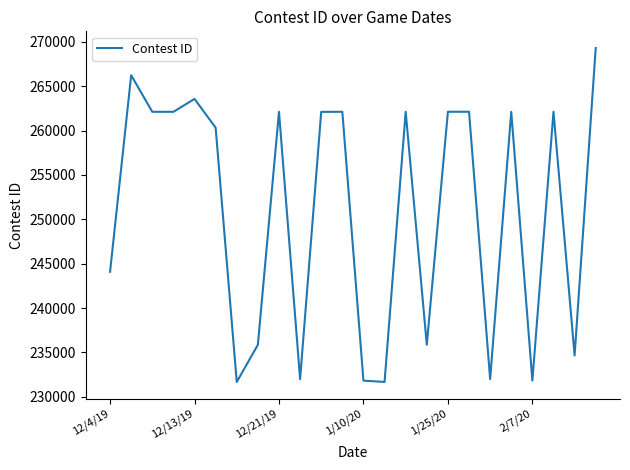

What is the minimum value shown in the chart?

231671